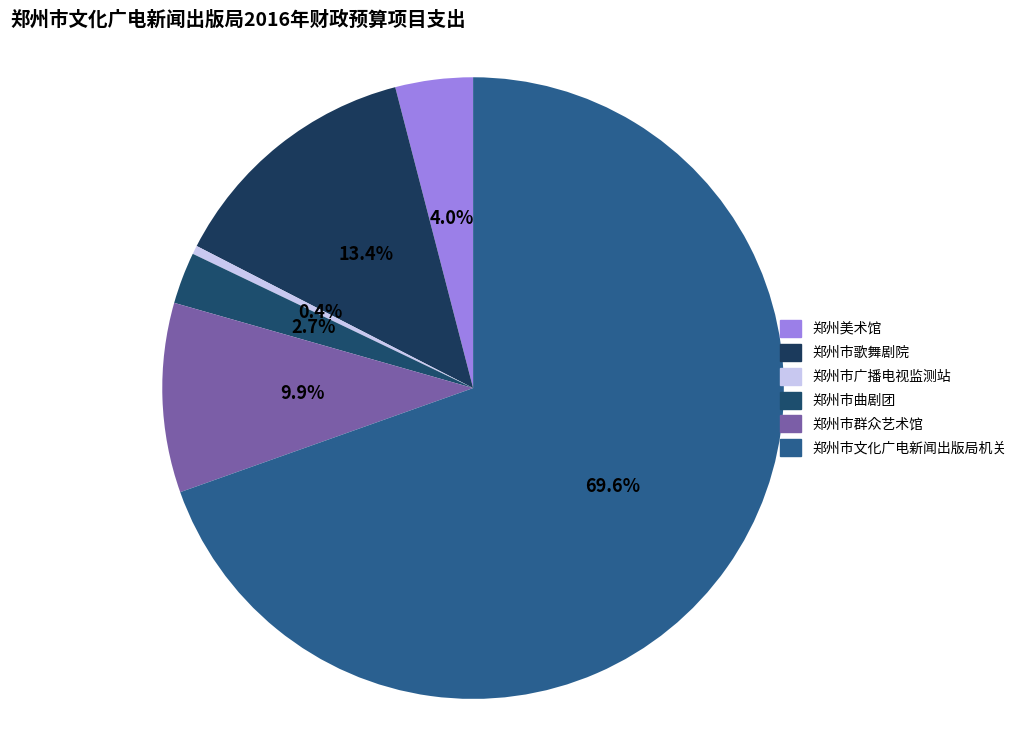

How many slices are in this pie chart?

6